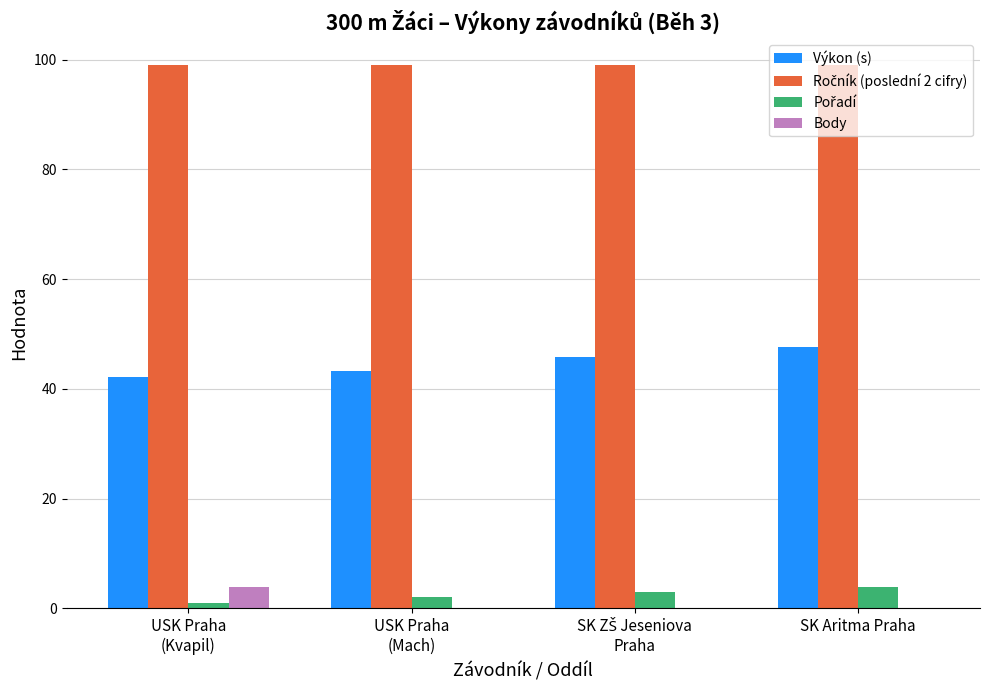

What is the maximum value shown in the chart?

99.0